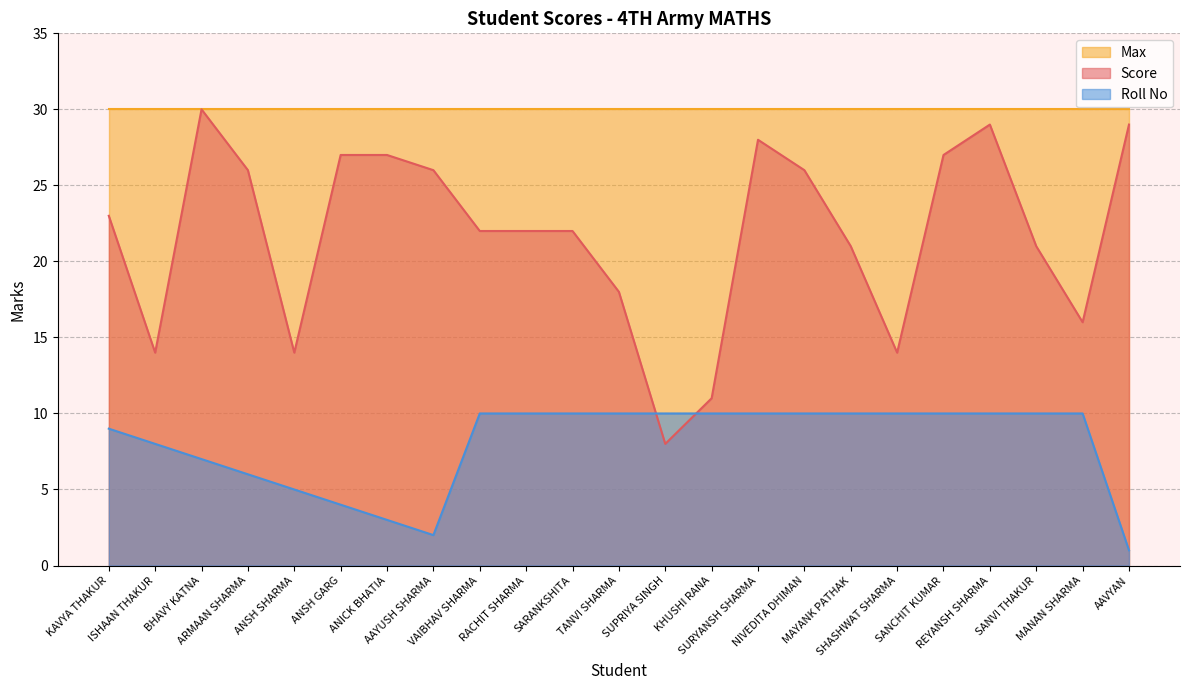

At which label is Score closest to 19?

TANVI SHARMA